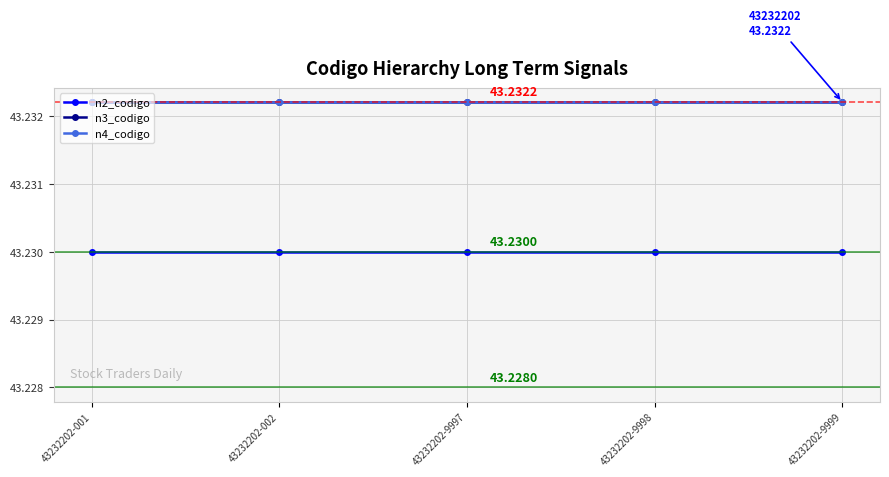

True or false: n3_codigo and n2_codigo cross at least once.

False